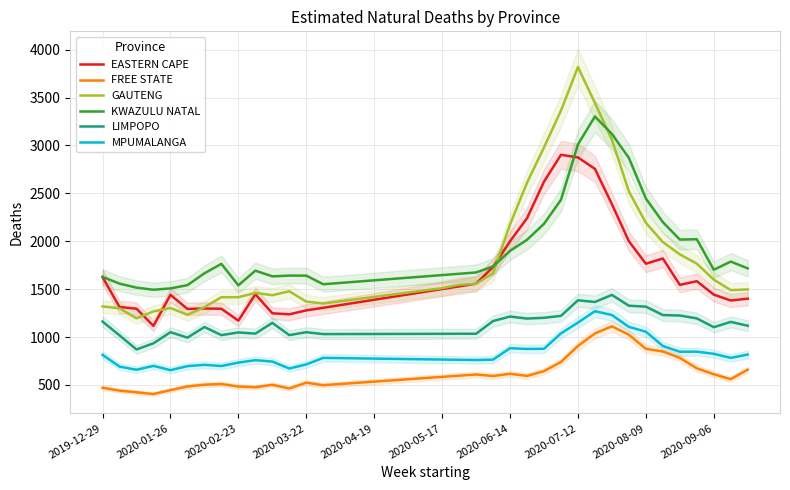

What is the maximum value for LIMPOPO?

1439.5